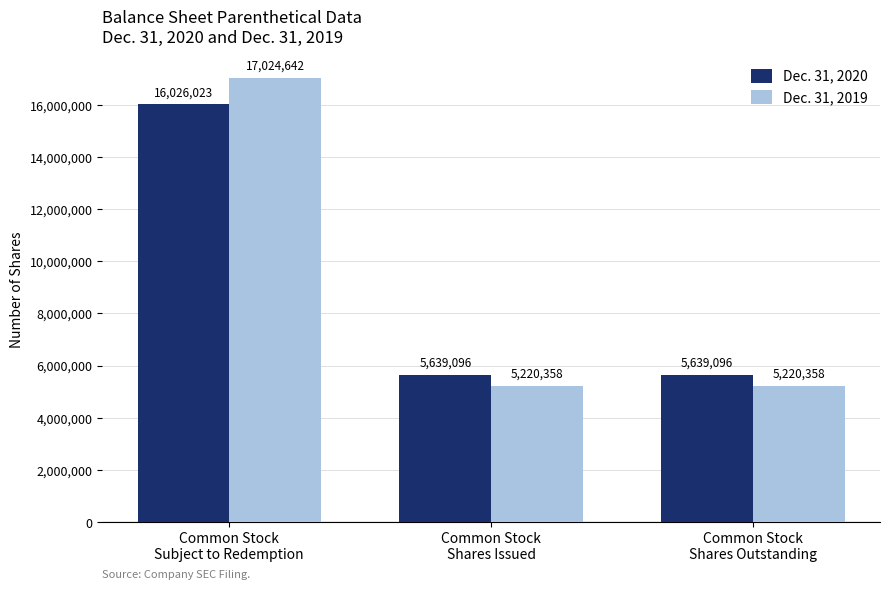

Is the value of Dec. 31, 2020 at Common Stock
Shares Outstanding greater than the value of Dec. 31, 2019 at Common Stock
Subject to Redemption?

No